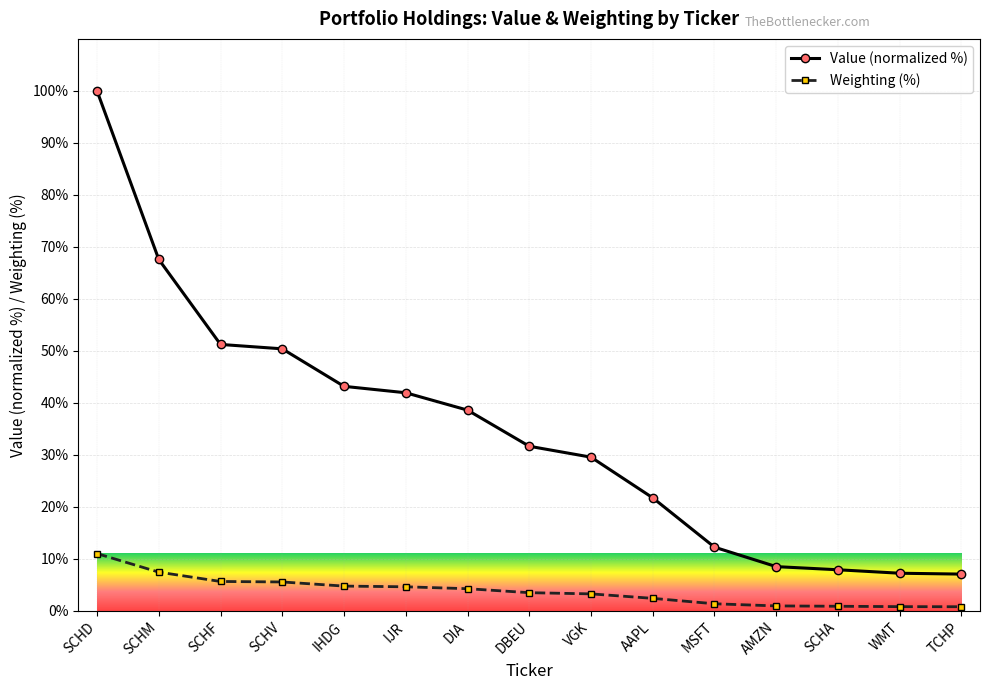

How many lines are shown in the chart?

2